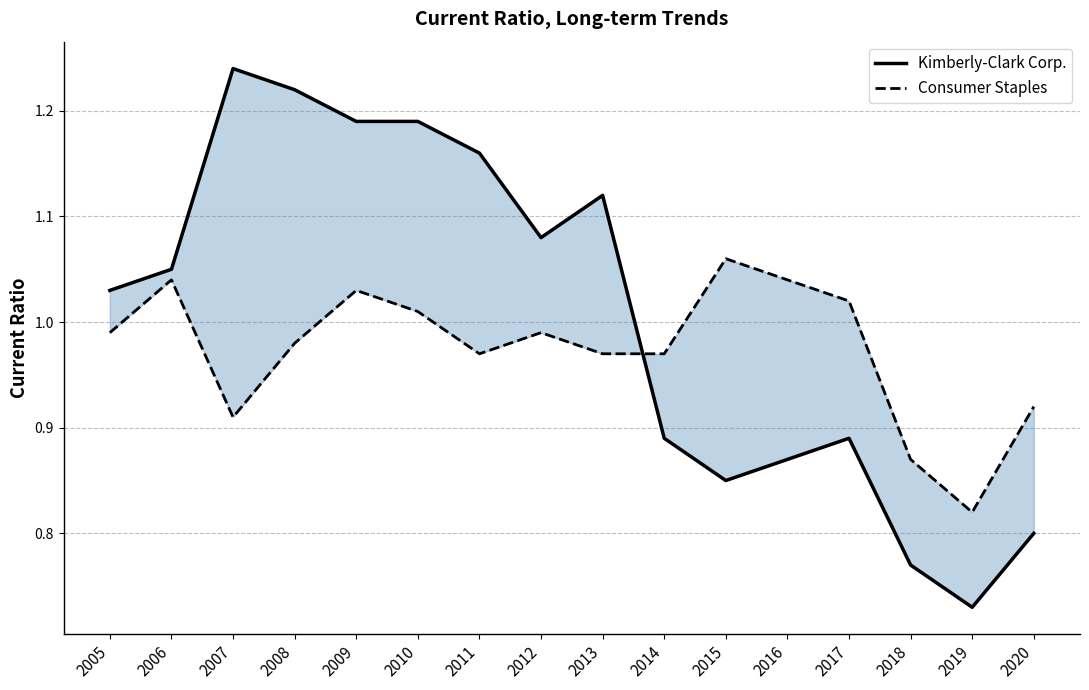

Is the value of Consumer Staples at 2017 greater than the value of Kimberly-Clark Corp. at 2008?

No